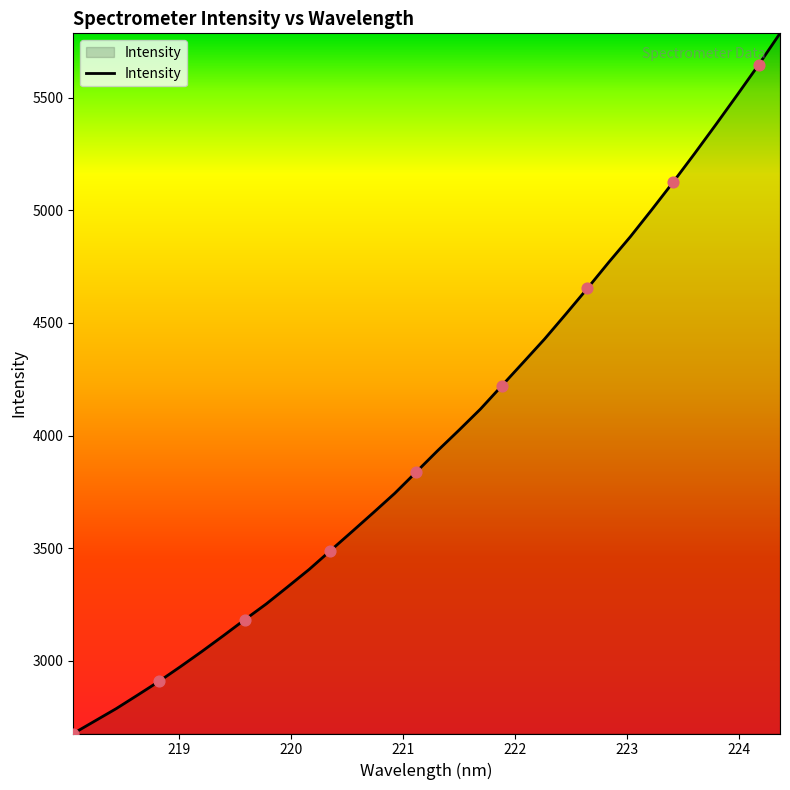

What is the difference between the maximum and minimum values?

3110.8